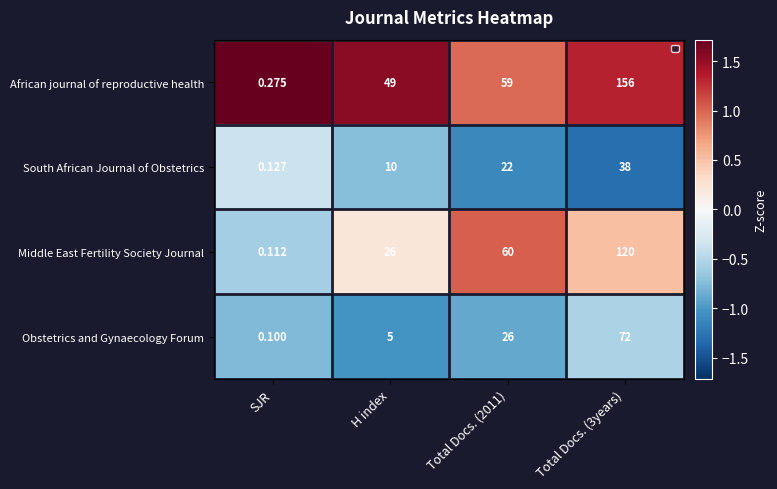

Count the number of data series in this chart.

4